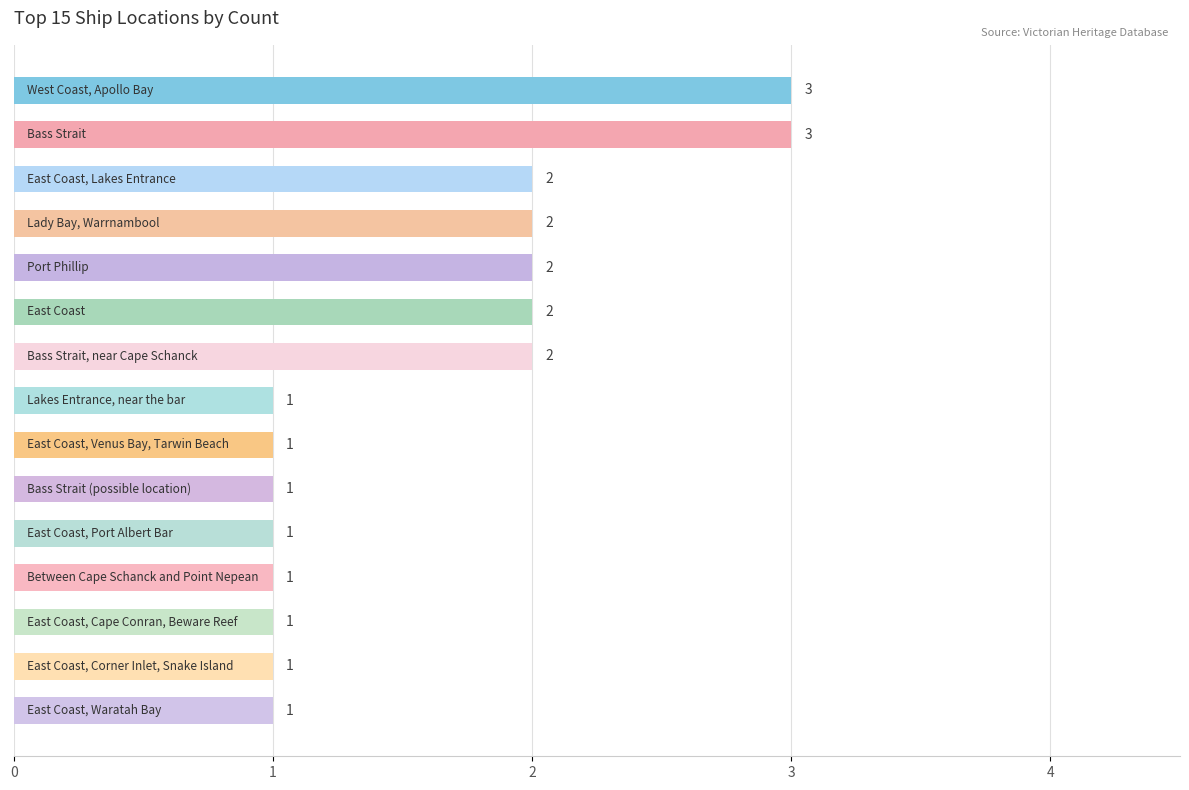

What is the sum of all values?

24